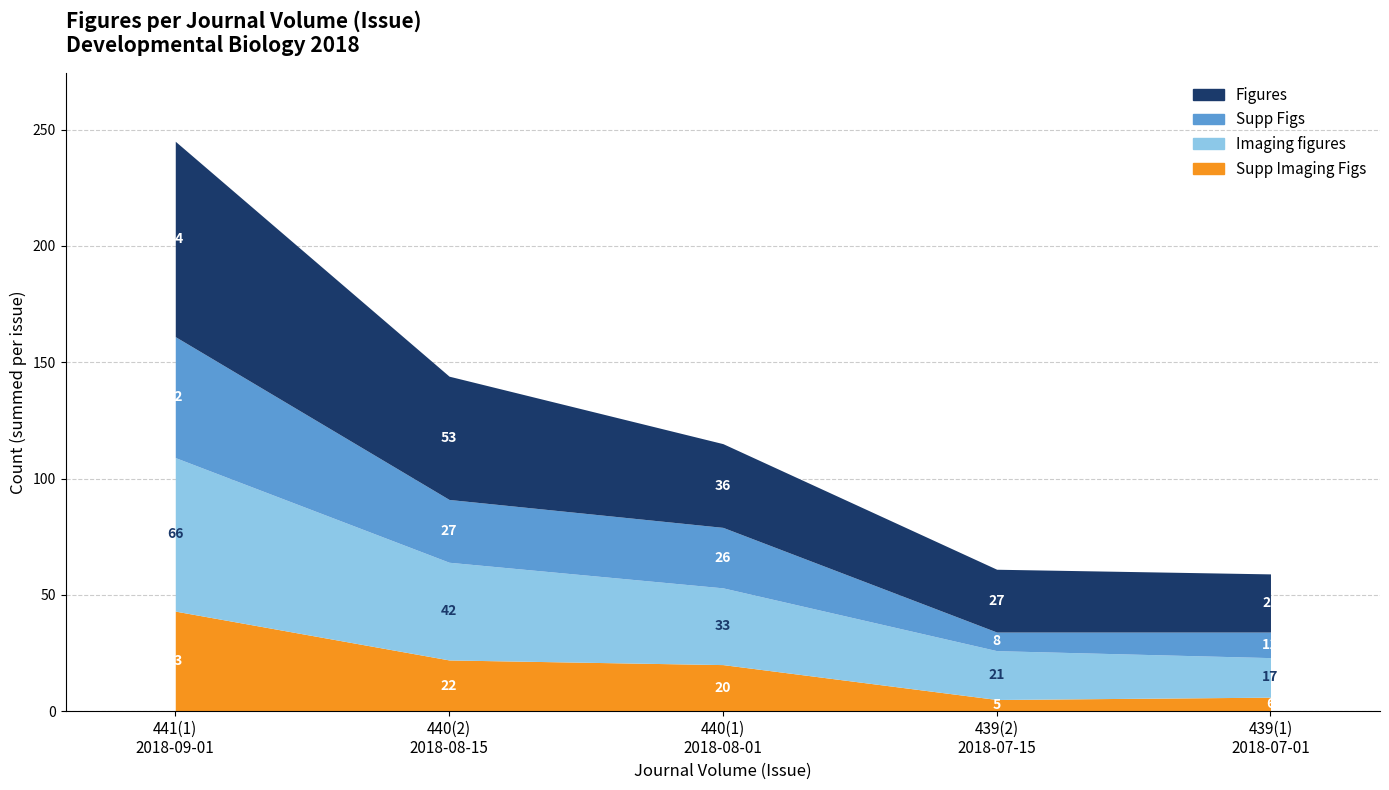

At which category is the sum across all series the highest?

440(2)
2018-08-15